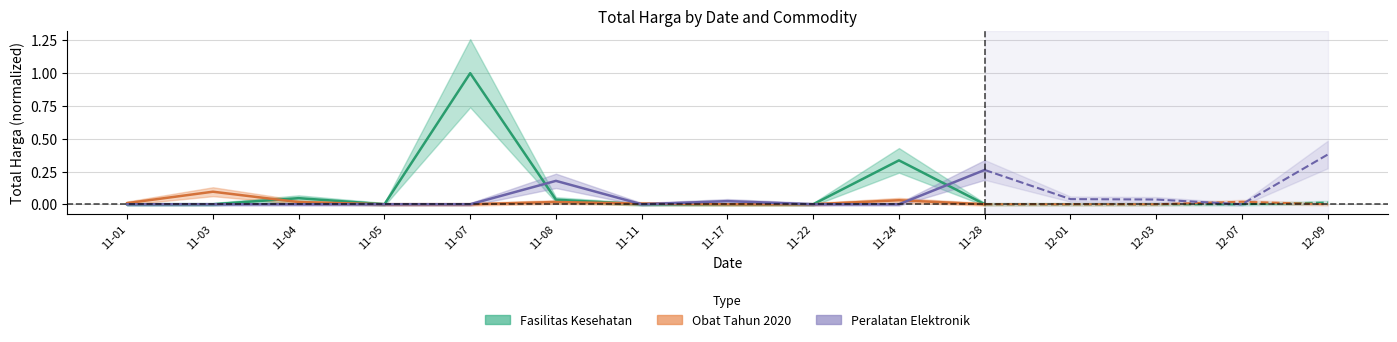

At which label is Peralatan Elektronik closest to 0?

11-01